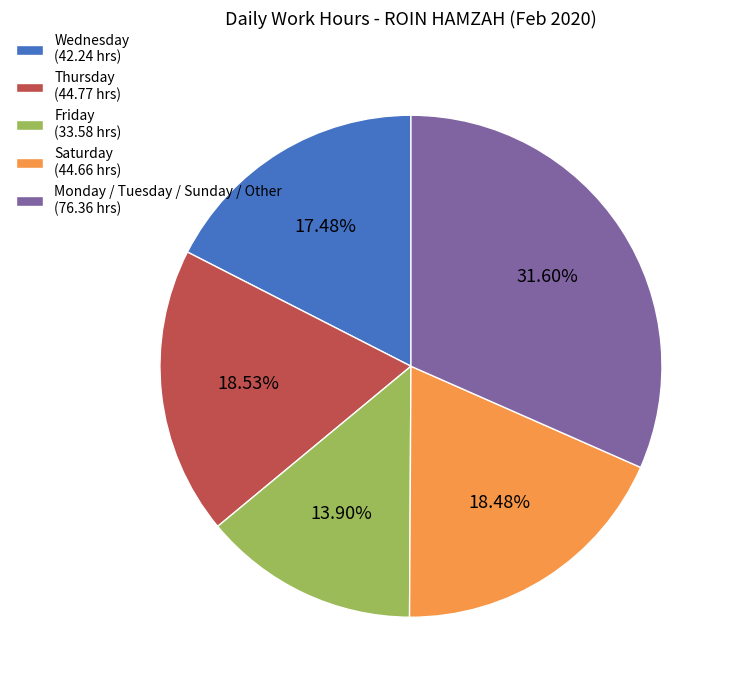

Is there any slice that represents more than half of the pie?

No